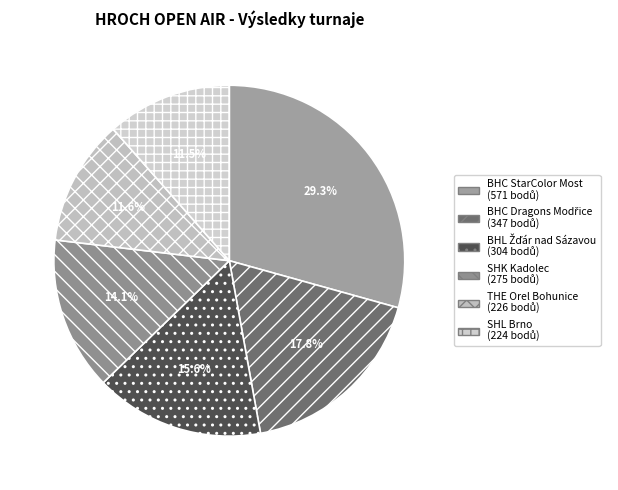

What percentage is the SHK Kadolec slice, to the nearest percent?

14%